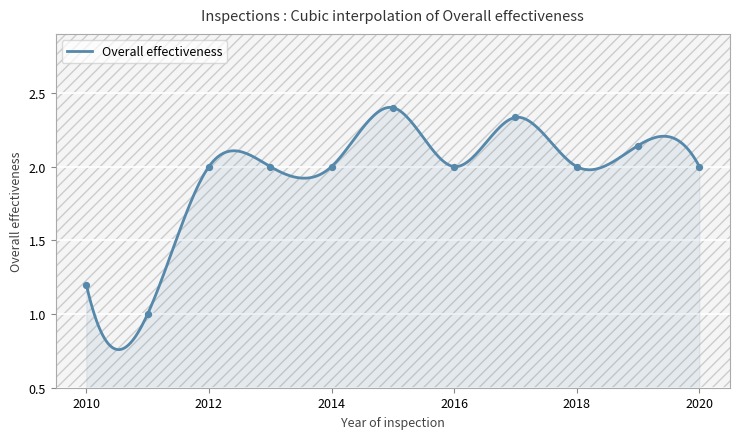

Which has a higher value, 2012 or 2016?

2012